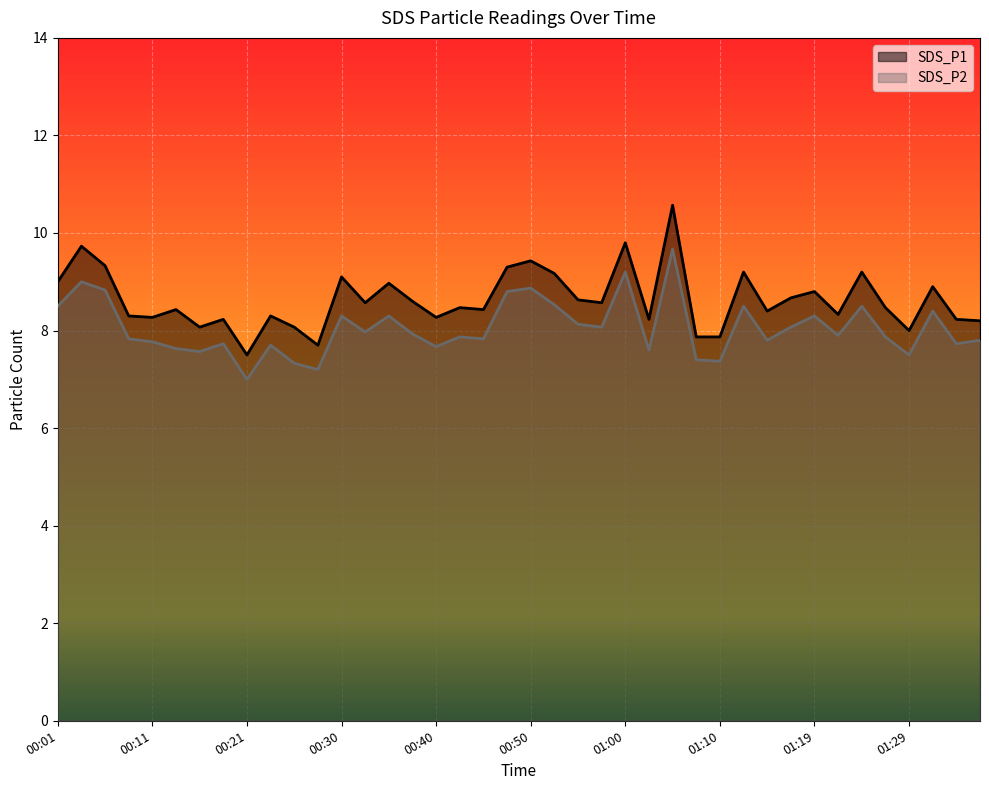

At which category is the sum across all series the highest?

01:05